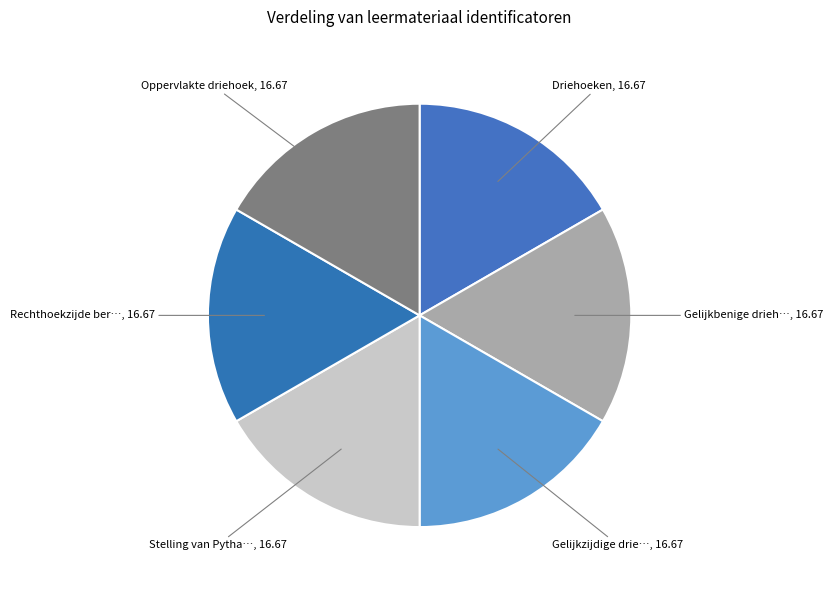

Is there a majority slice in this chart?

No